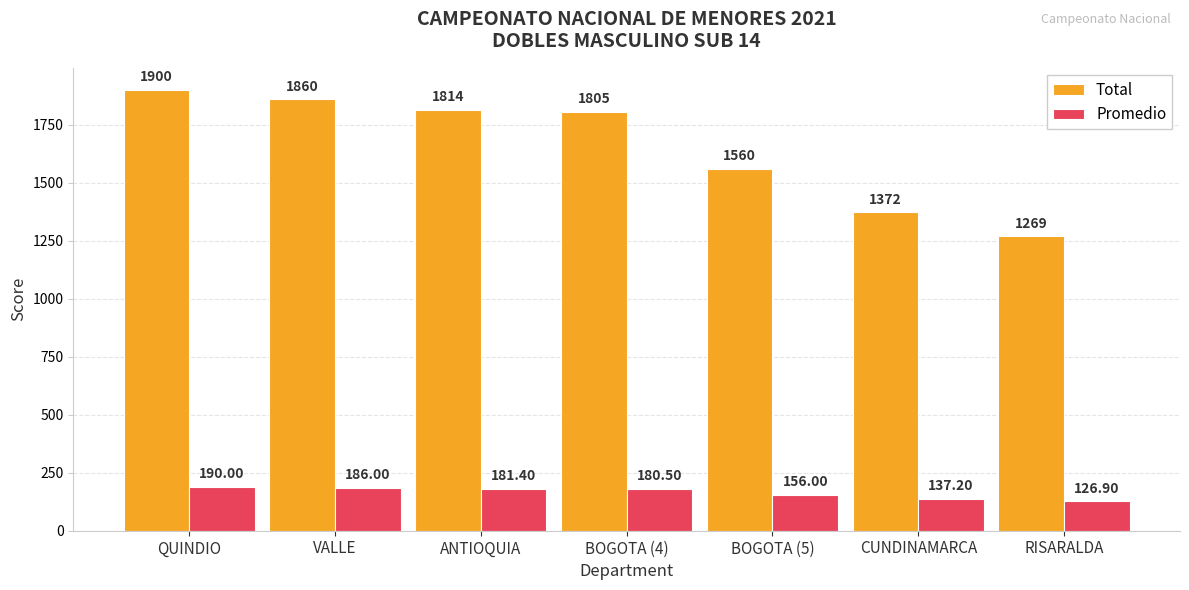

List the labels in order of Total value, smallest first.

RISARALDA, CUNDINAMARCA, BOGOTA (5), BOGOTA (4), ANTIOQUIA, VALLE, QUINDIO